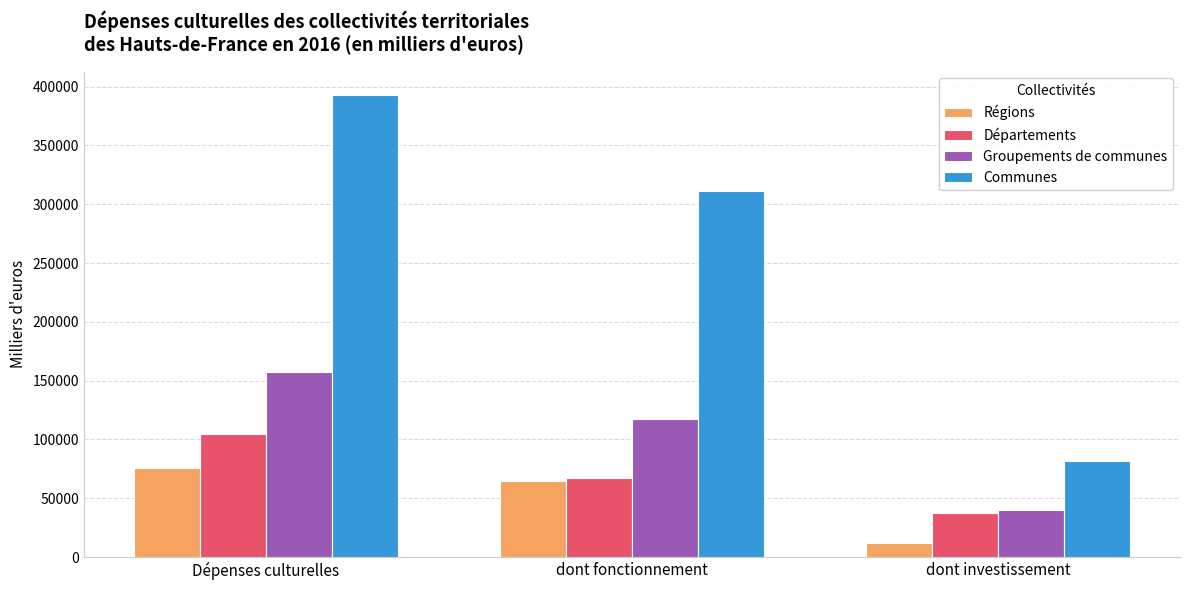

What position from the right is dont investissement?

1